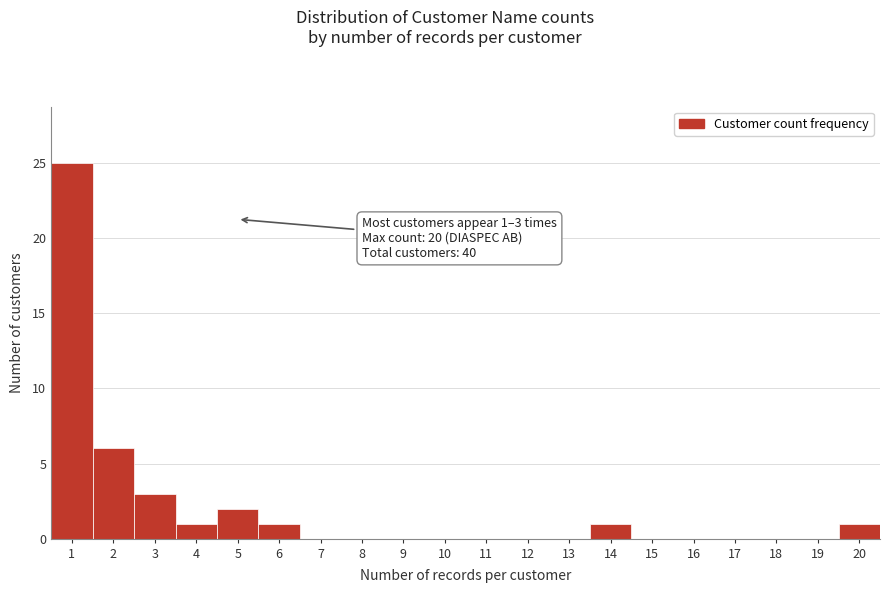

Which range on the x-axis has the tallest bar?

0.5 to 1.5